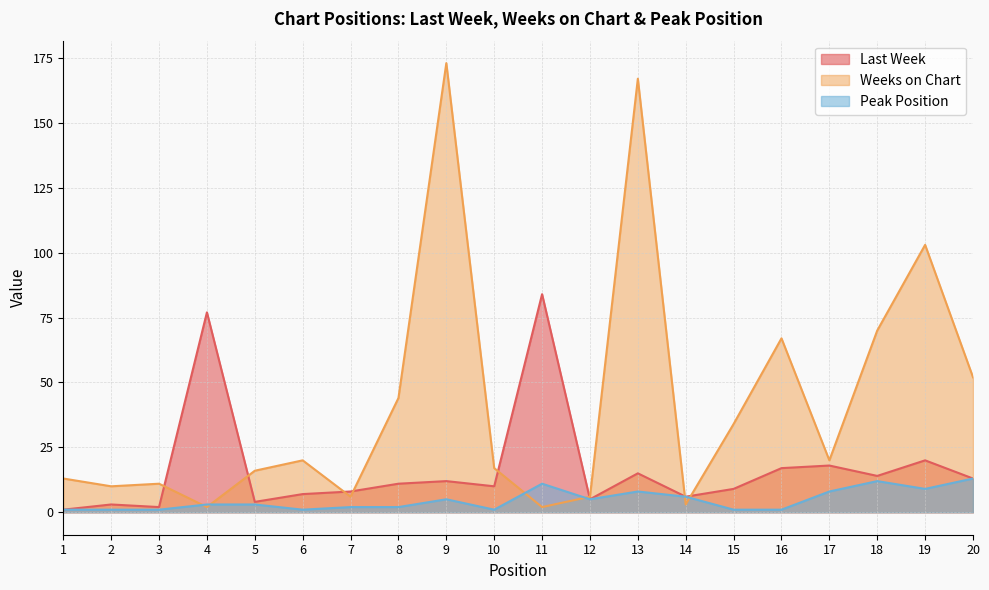

What value does the Weeks on Chart series have at 3?

11